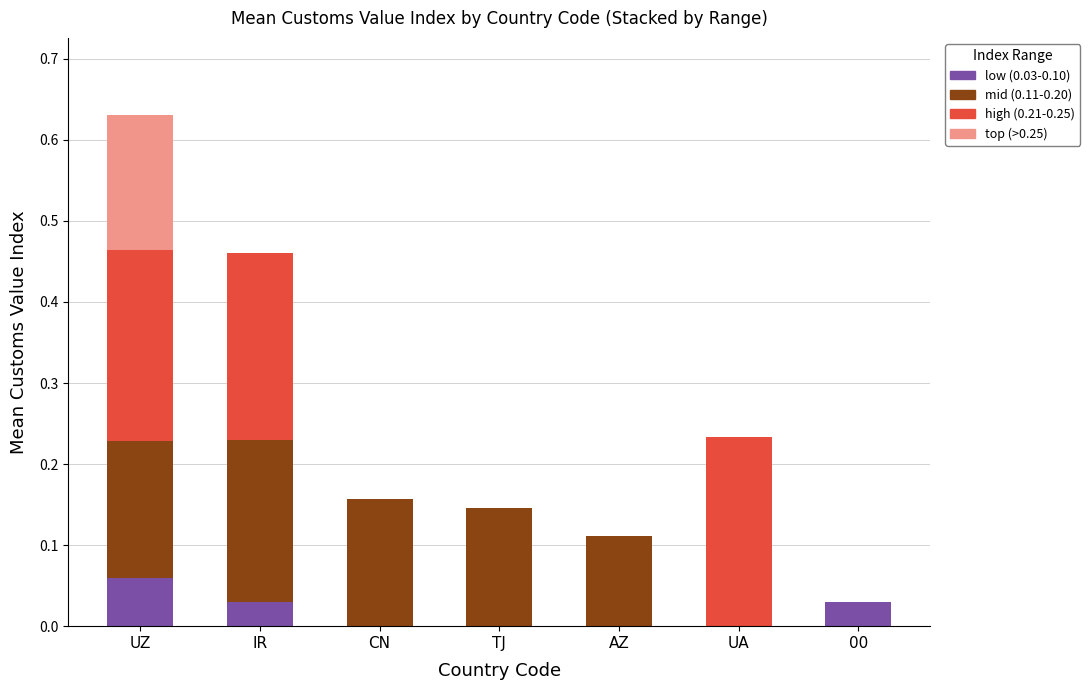

At which category is the sum across all series the highest?

UZ